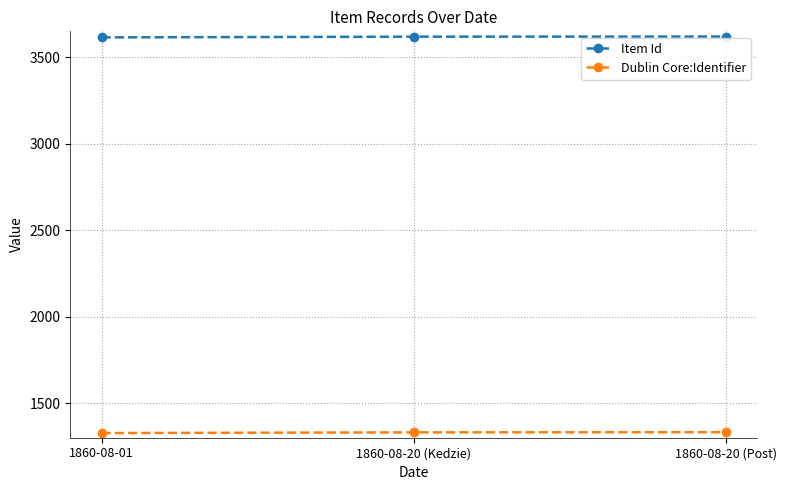

What is the label of the 3rd point from the left?

1860-08-20 (Post)